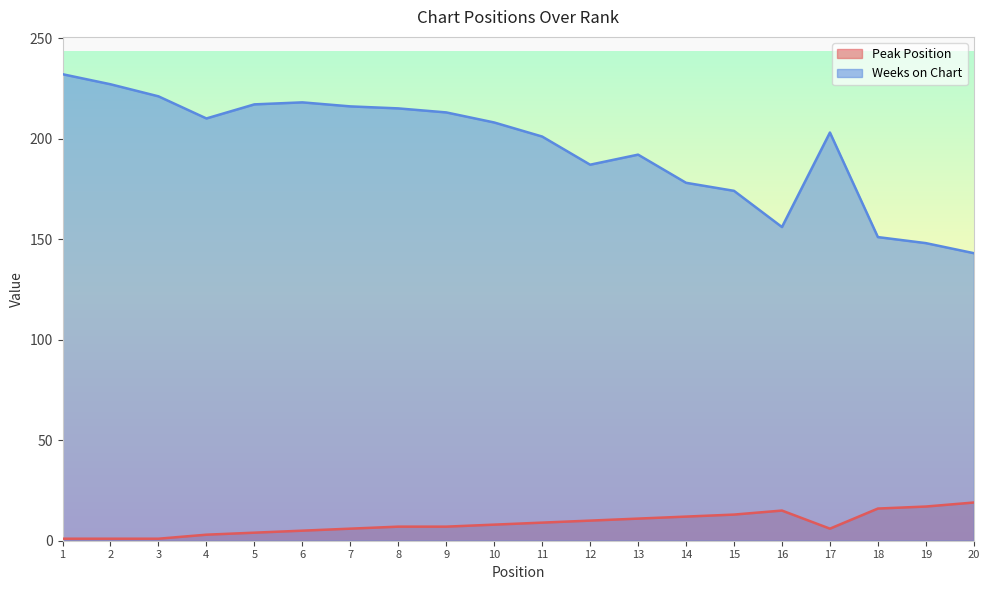

What is the difference between the Peak Position values at 3 and 17?

5